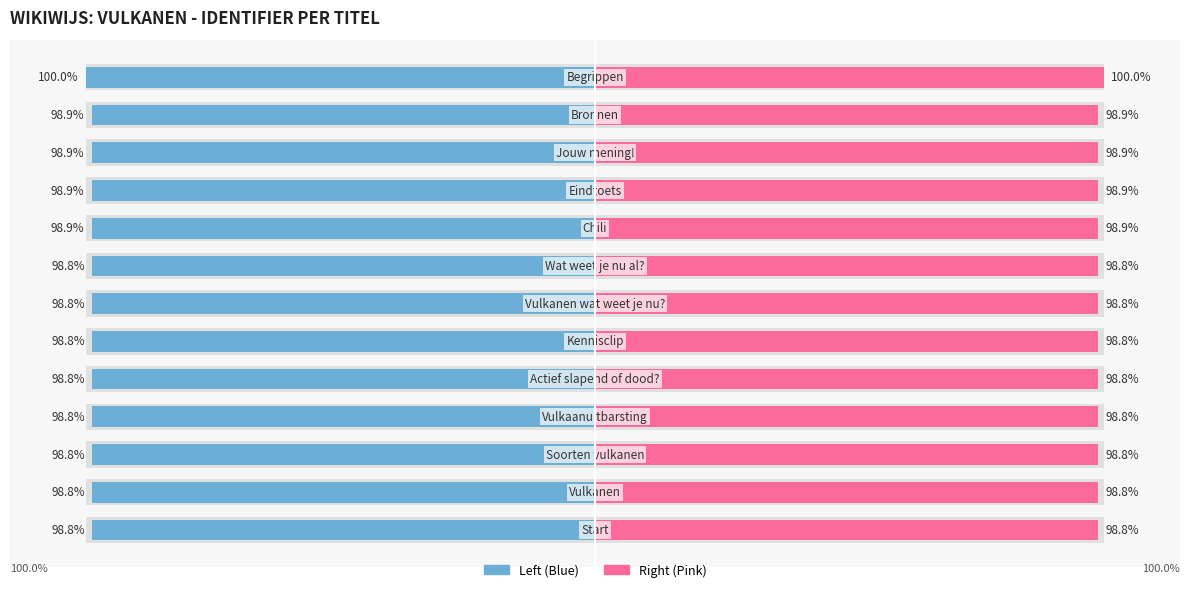

Is it true that Identifier (right) equals 98.8 at 7?

True